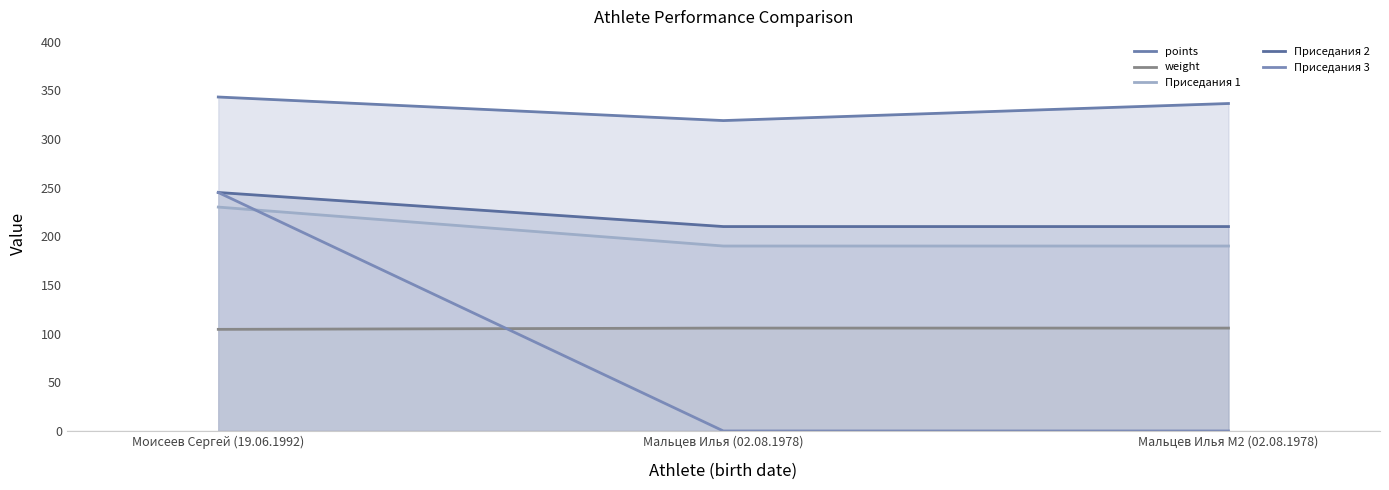

Rank the series by their maximum value, from lowest to highest.

weight, Приседания 1, Приседания 2, Приседания 3, points